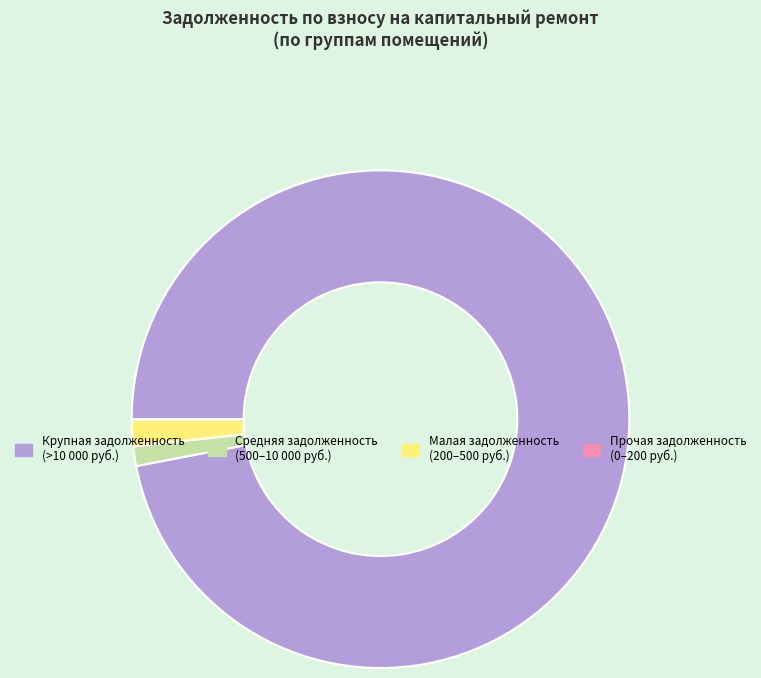

Is there a majority slice in this chart?

Yes